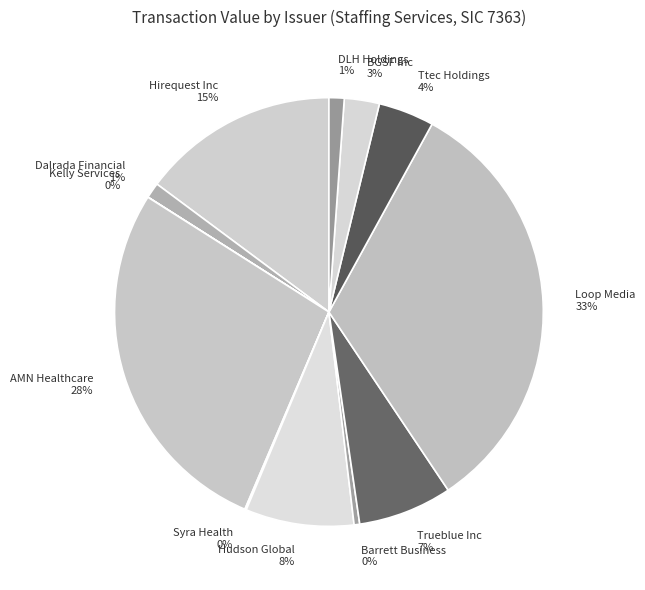

Which category has the biggest portion of the pie?

Loop Media